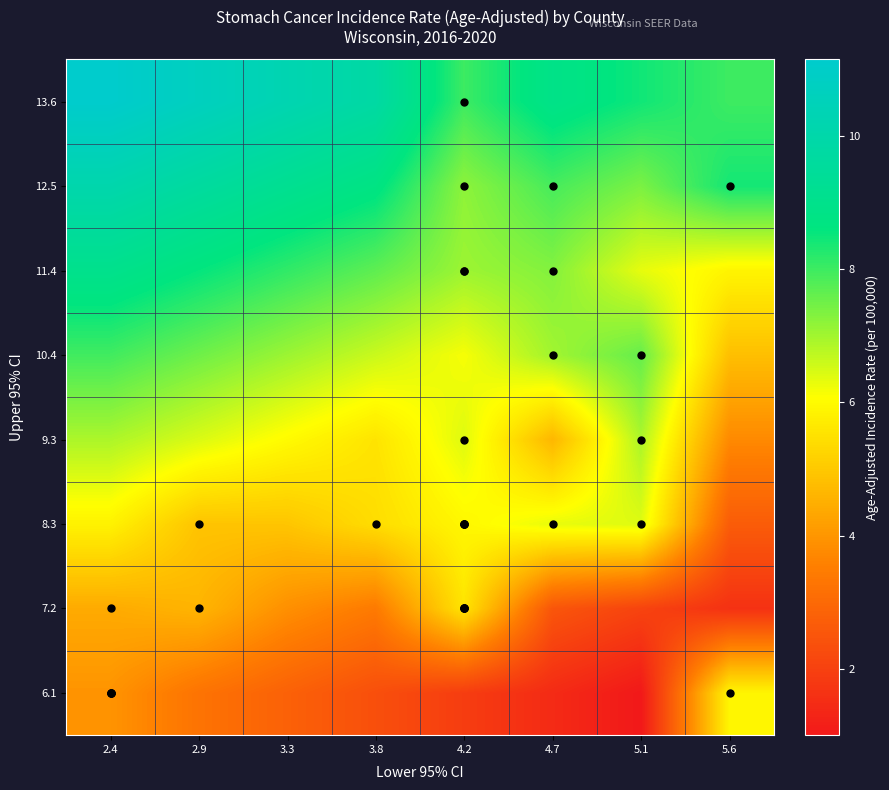

Reading right to left, extract all data points from this chart.

6.1: 5.6=5.9	5.1=1.0	4.7=1.5	4.2=1.9	3.8=2.4	3.3=2.8	2.9=3.3	2.4=3.9
7.2: 5.6=1.6	5.1=2.1	4.7=2.5	4.2=5.6	3.8=3.4	3.3=3.9	2.9=4.6	2.4=4.4
8.3: 5.6=2.7	5.1=6.4	4.7=6.3	4.2=5.9	3.8=5.4	3.3=4.9	2.9=4.9	2.4=5.8
9.3: 5.6=3.7	5.1=6.9	4.7=4.6	4.2=6.4	3.8=5.5	3.3=6.0	2.9=6.4	2.4=6.9
10.4: 5.6=4.8	5.1=7.6	4.7=7.0	4.2=6.2	3.8=6.6	3.3=7.1	2.9=7.5	2.4=8.0
11.4: 5.6=5.9	5.1=6.3	4.7=7.3	4.2=7.0	3.8=7.7	3.3=8.1	2.9=8.6	2.4=9.0
12.5: 5.6=8.4	5.1=7.4	4.7=7.9	4.2=7.2	3.8=8.7	3.3=9.2	2.9=9.6	2.4=10.1
13.6: 5.6=8.0	5.1=8.4	4.7=8.9	4.2=8.0	3.8=9.8	3.3=10.2	2.9=10.7	2.4=11.1